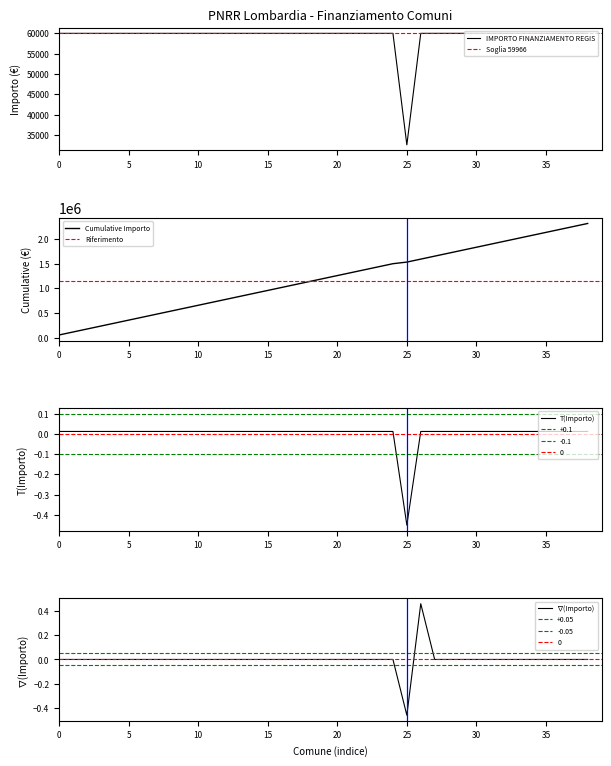

What is the sum of all values?

2311297